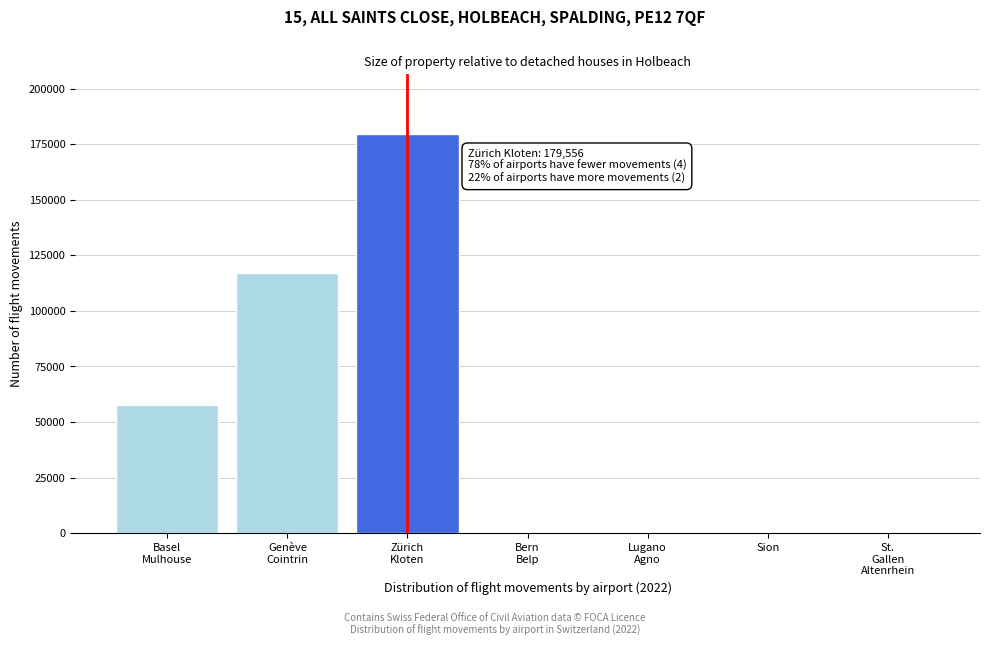

What is the maximum value shown in the chart?

179556